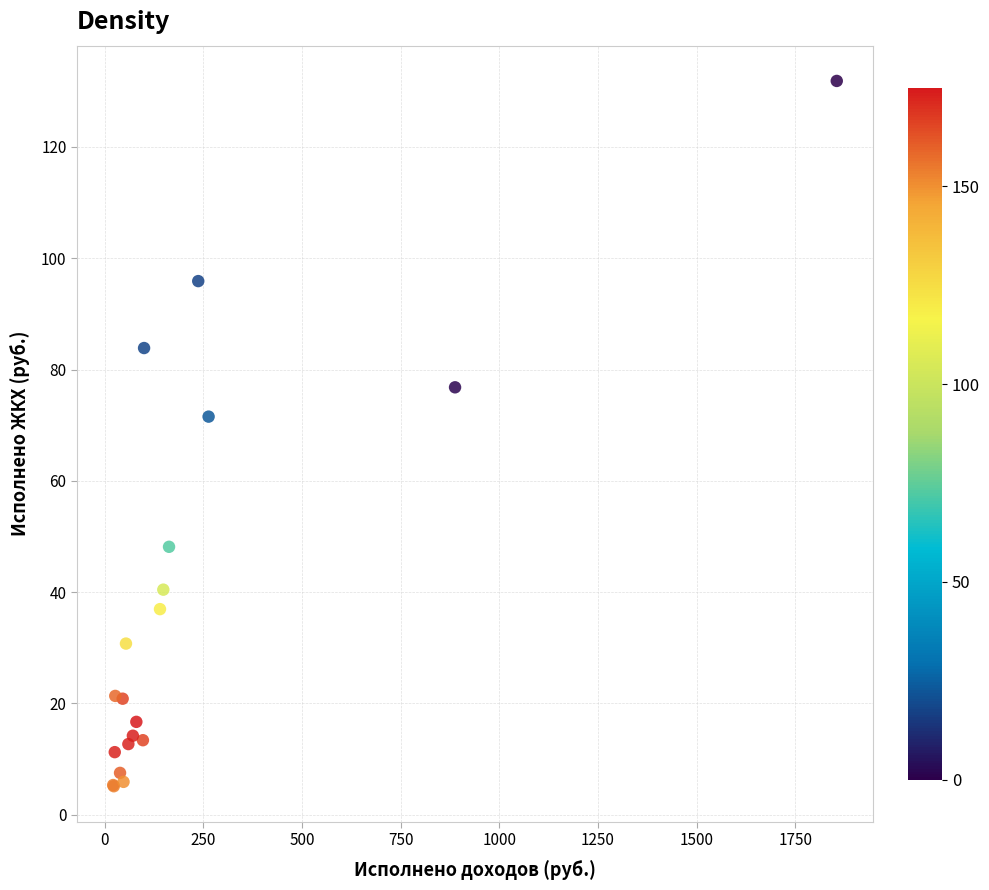

What Y value in the scatter plot is closest to 68?

71.5